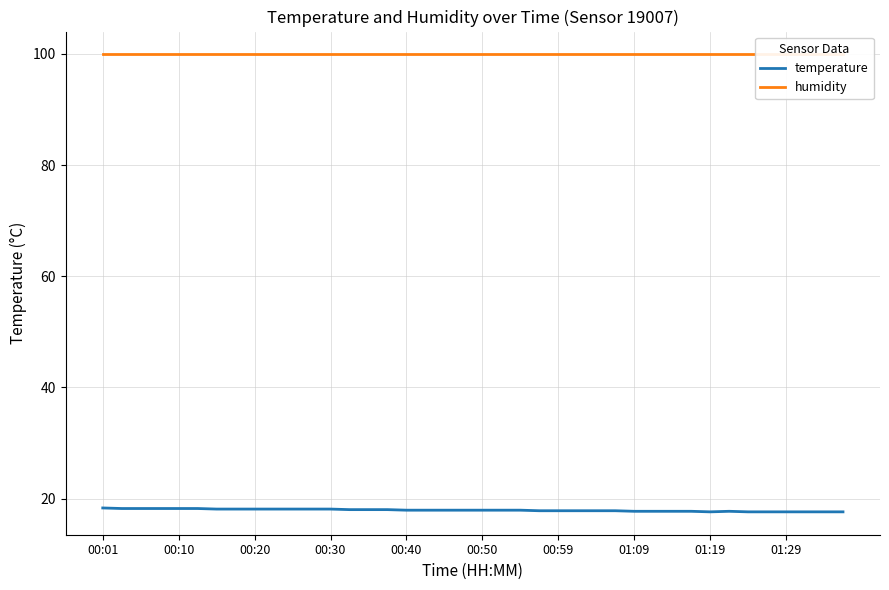

What is the value of the temperature point at the 22nd from the left?

17.9